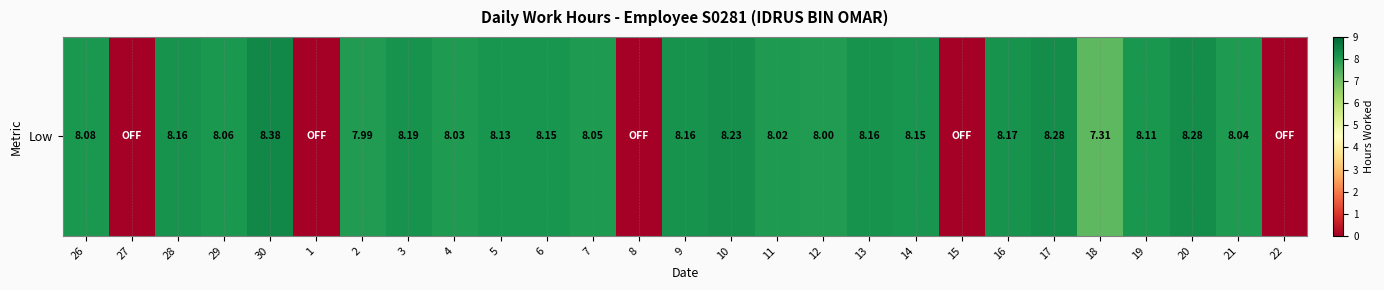

Which has a higher value, 17 or 3?

17